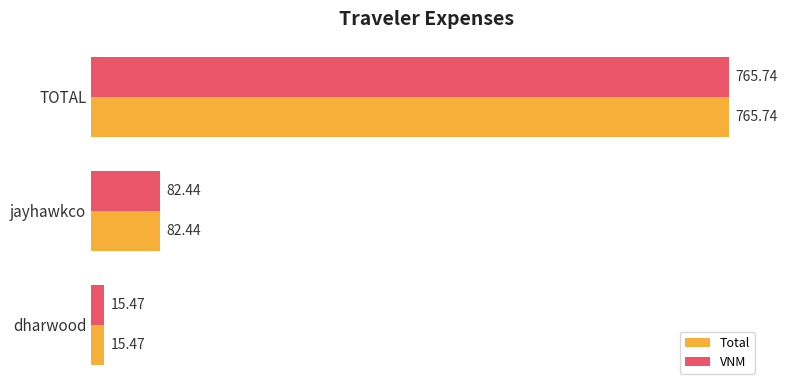

Rank the categories by VNM value from highest to lowest.

TOTAL, jayhawkco, dharwood